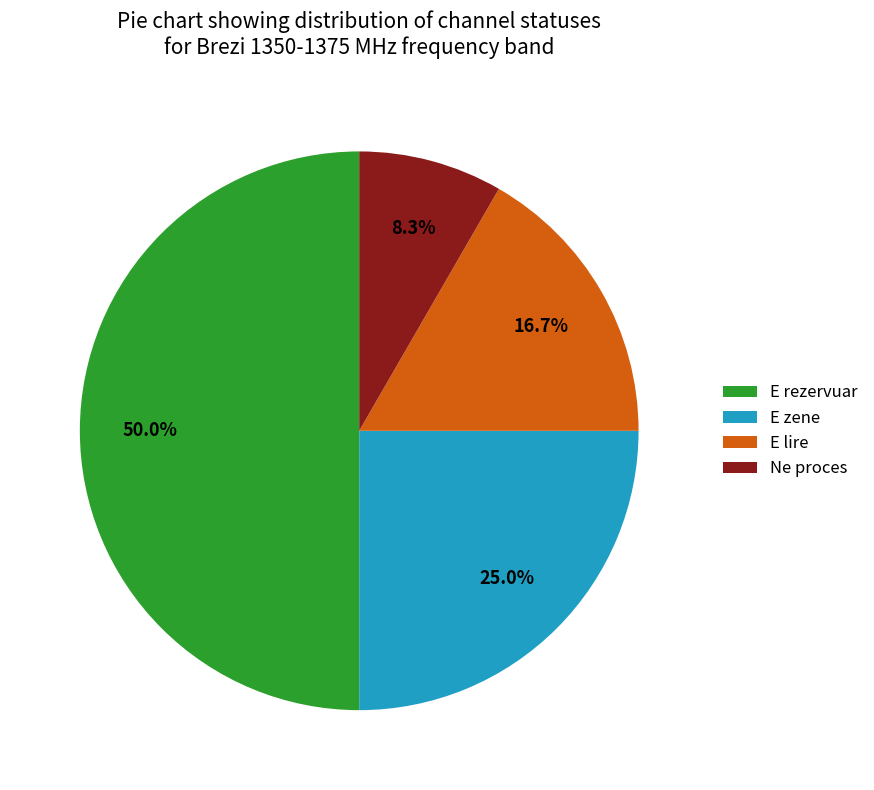

What portion of the pie excludes E zene?

75.0%